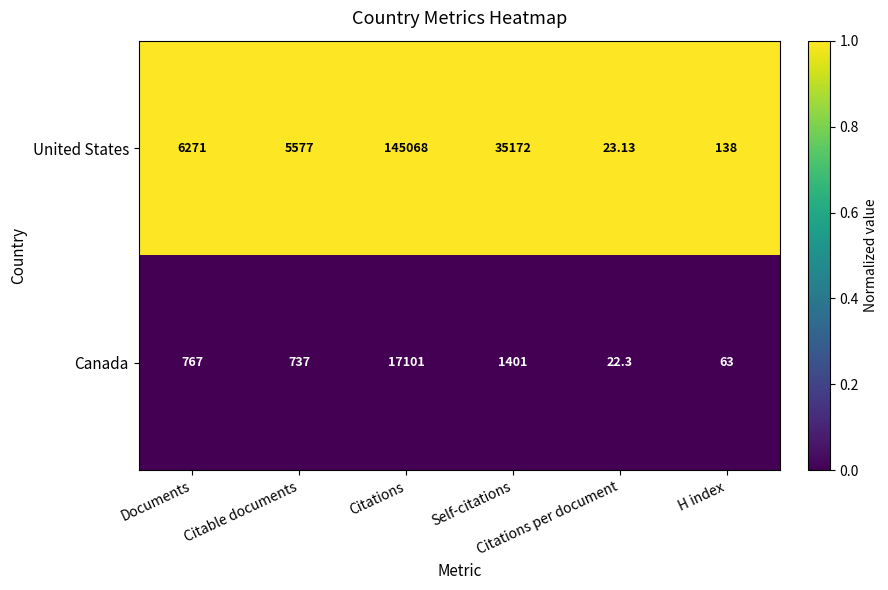

Between Self-citations and H index, which series saw the biggest shift?

United States